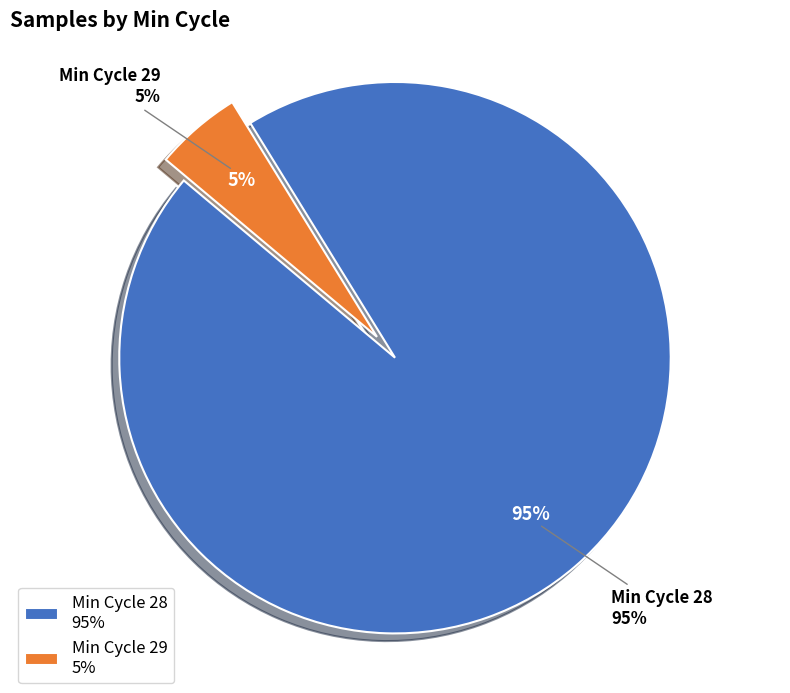

The 26 slice represents 15% of the pie. True or false?

False